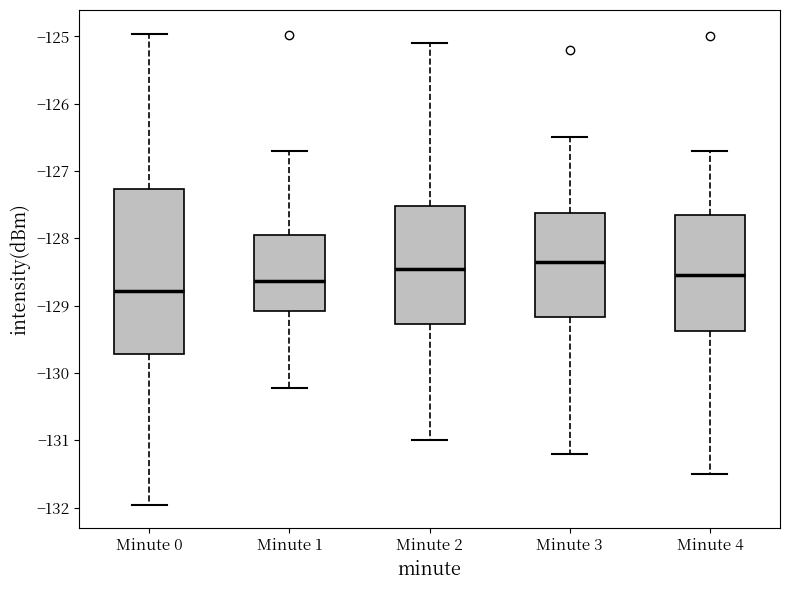

Which box is the tallest, from its lower edge to its upper edge?

Minute 0